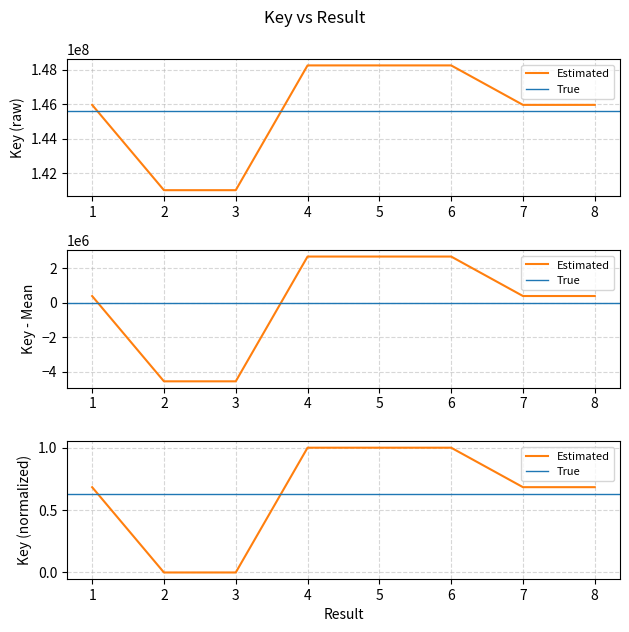

What is the value of the 1st point from the left?

0.7